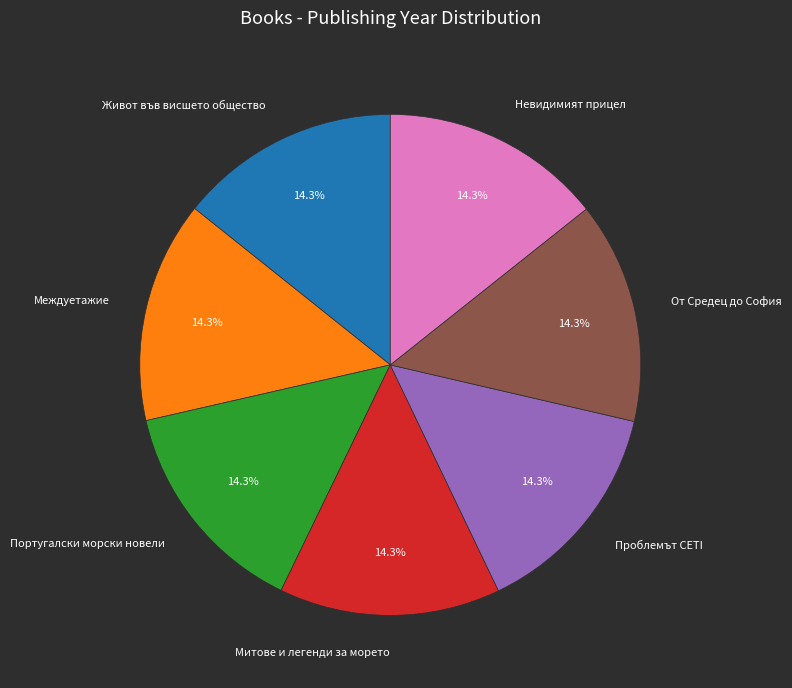

What is the ratio of the value at Живот във висшето общество to the value at Португалски морски новели?

1.0